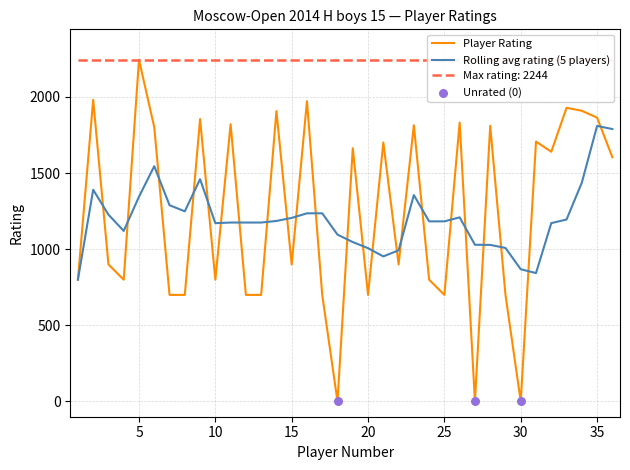

Which has a higher value, 7 or 18?

7